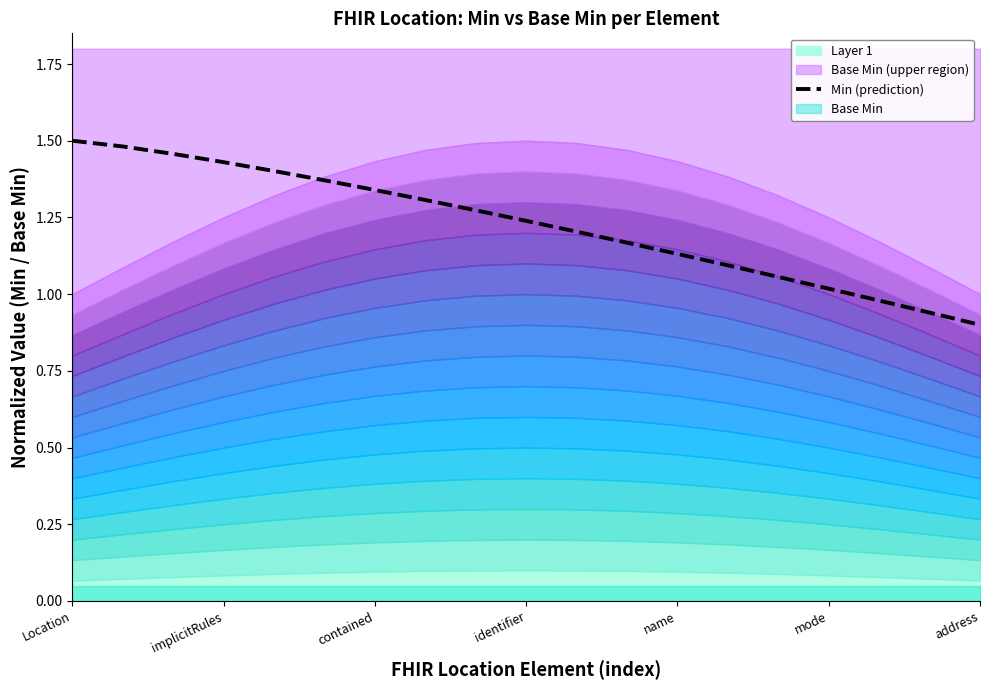

What is the value of the 14th point from the left?

1.1